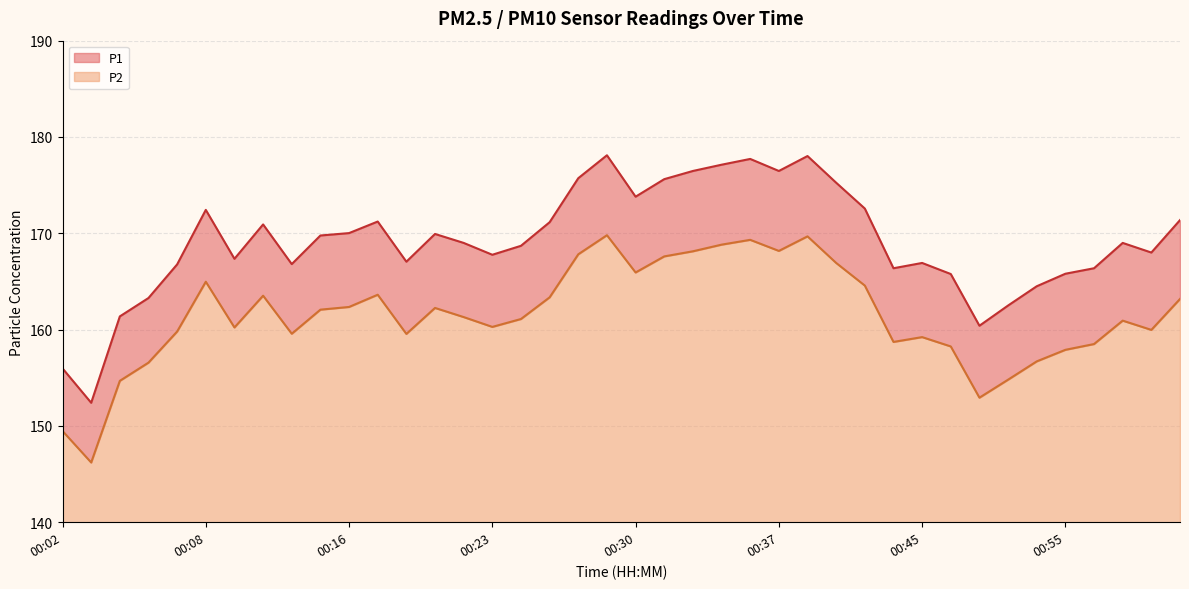

What is the label of the 7th point from the left?

00:10